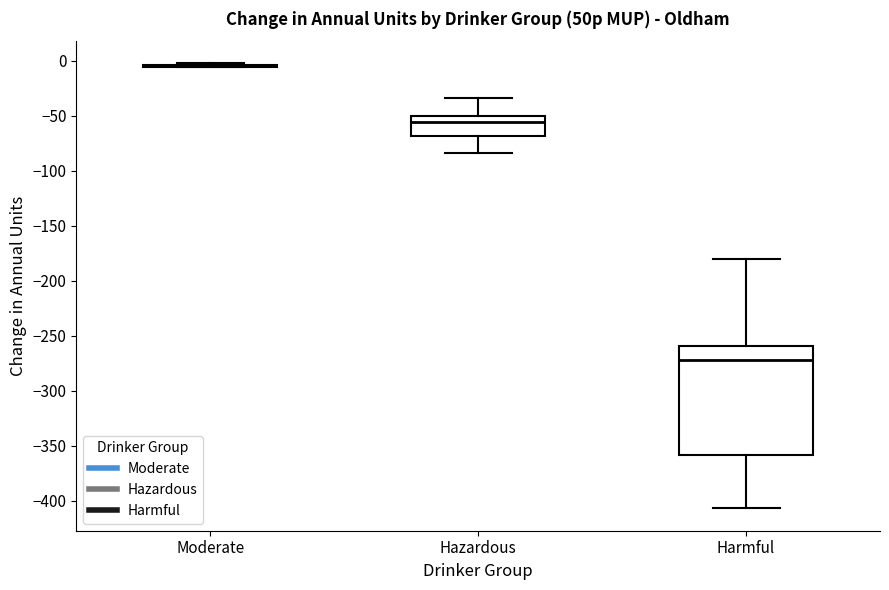

Comparing the boxes themselves (not the whiskers), which one is the tallest?

Harmful